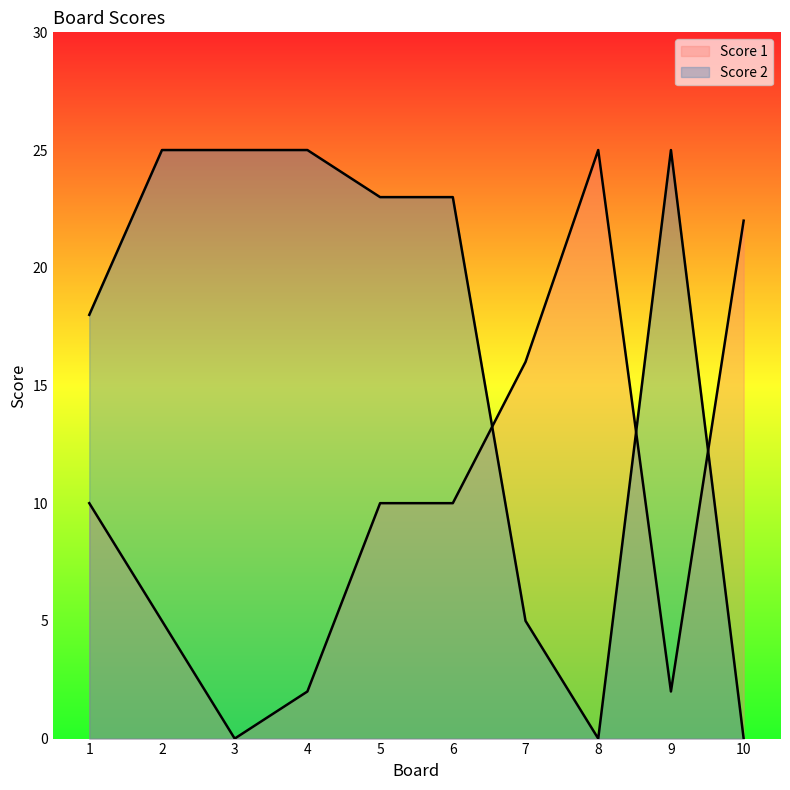

What is the difference between the highest and lowest values at 9?

23